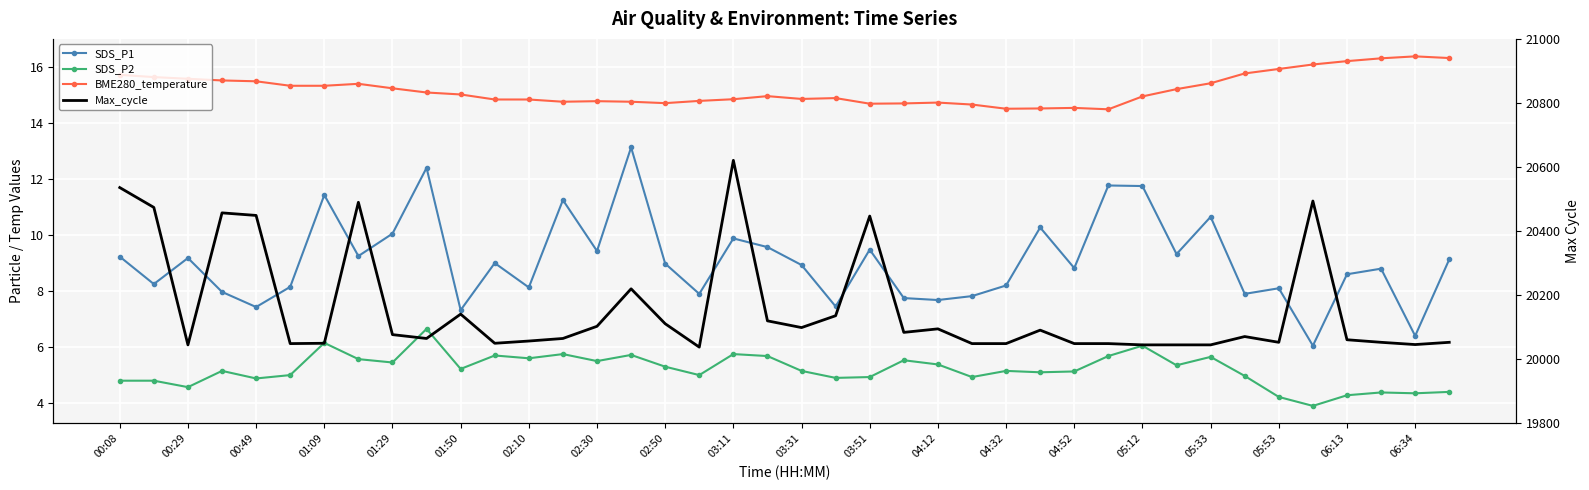

What is the difference between the second highest and second lowest values in the BME280_temperature series?

1.8